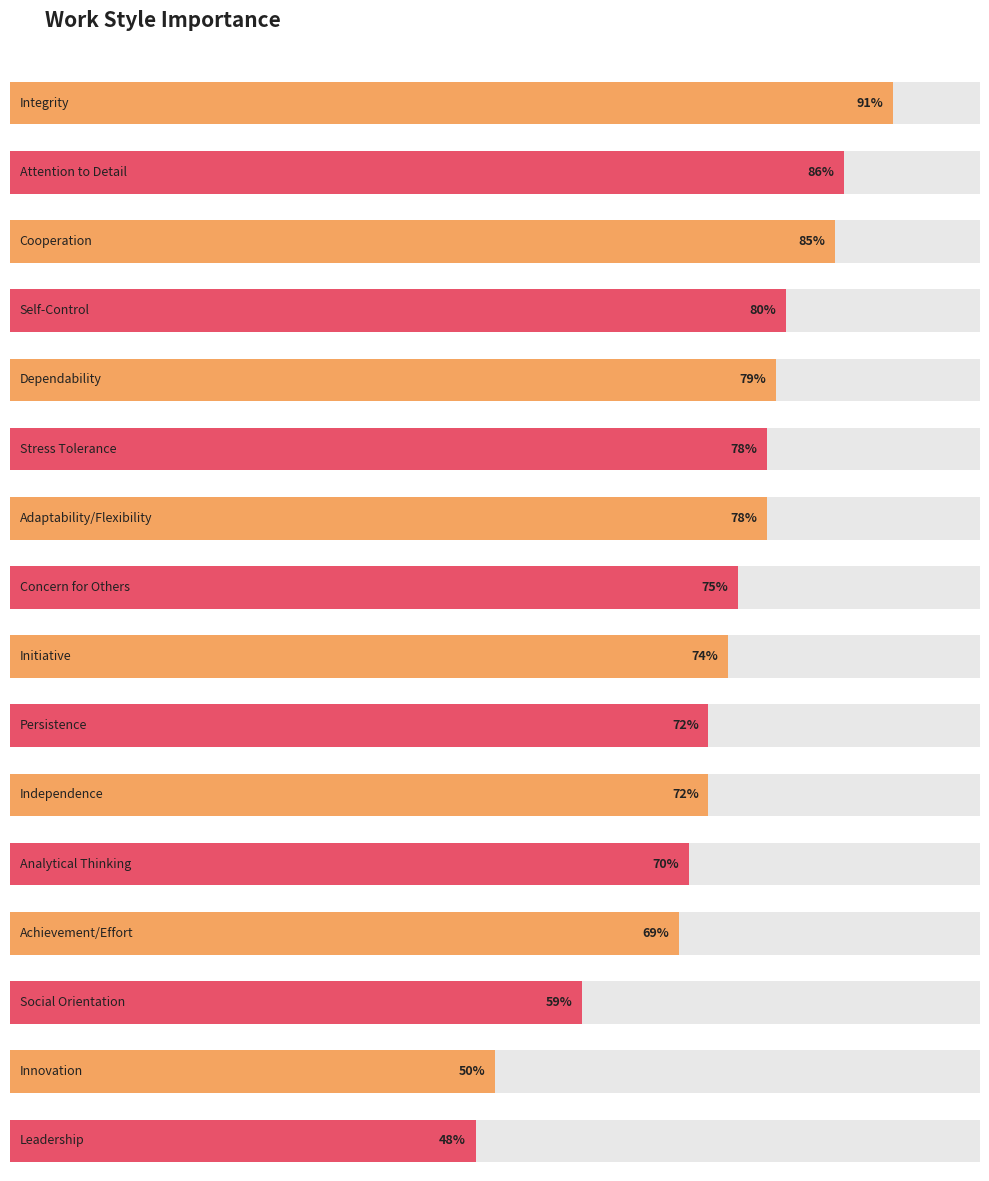

Which has a higher value, Achievement/Effort or Persistence?

Persistence